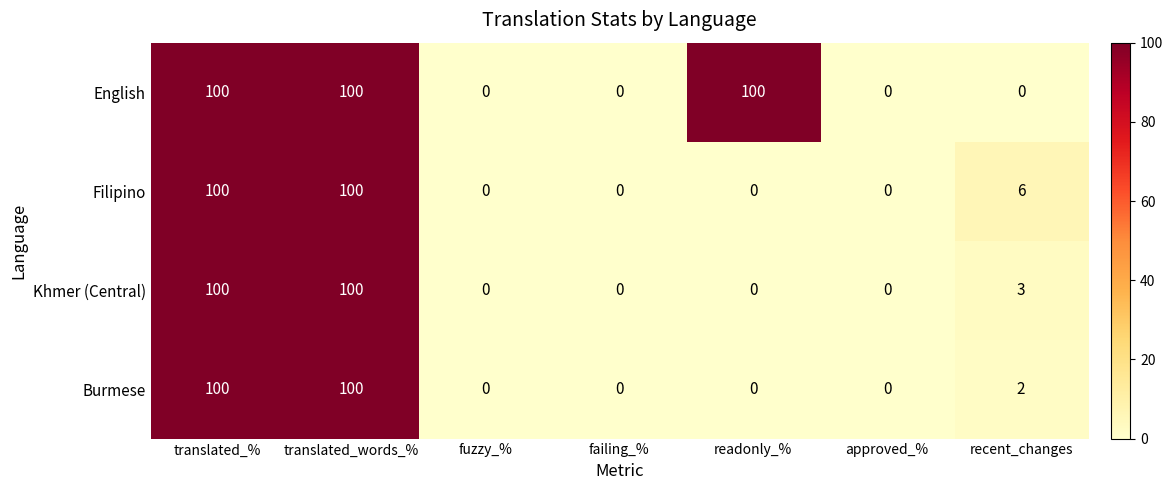

Is the value of Burmese at readonly_% greater than the value of Filipino at translated_words_%?

No